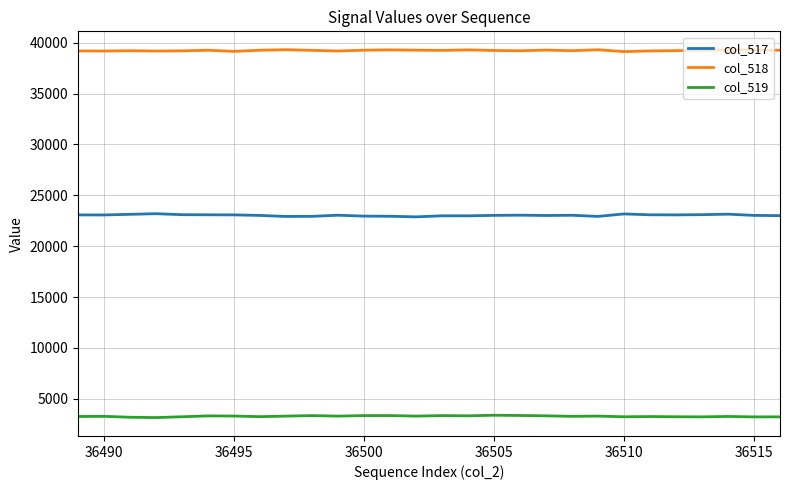

What is the difference between the second highest and second lowest values in the col_519 series?

174